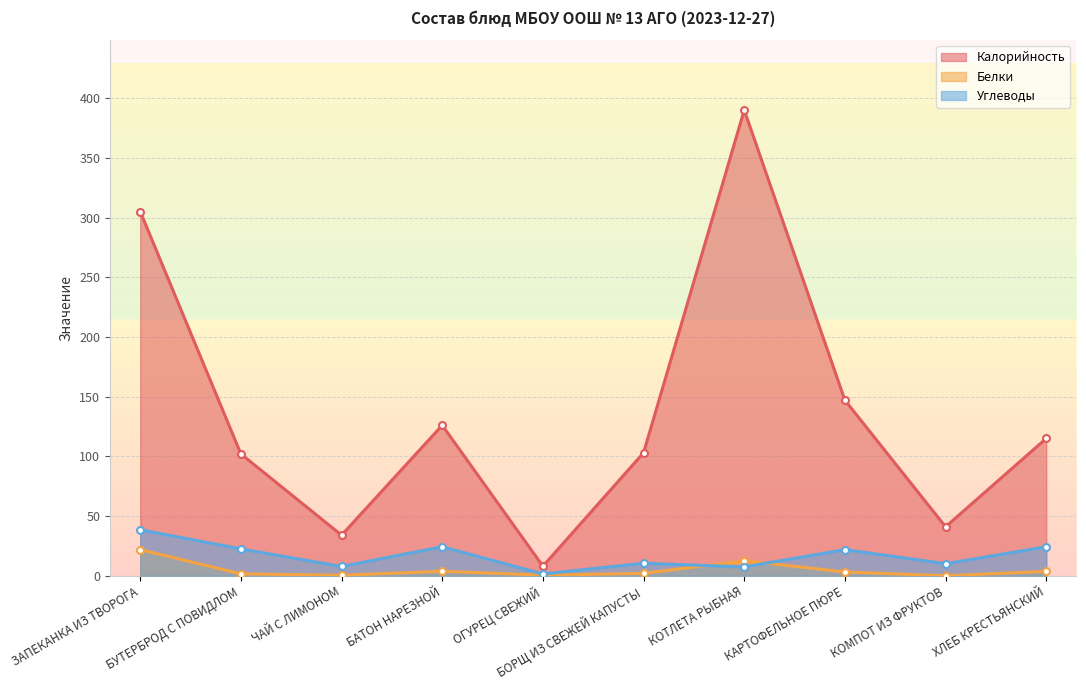

How many values in the Калорийность series are below 115?

5